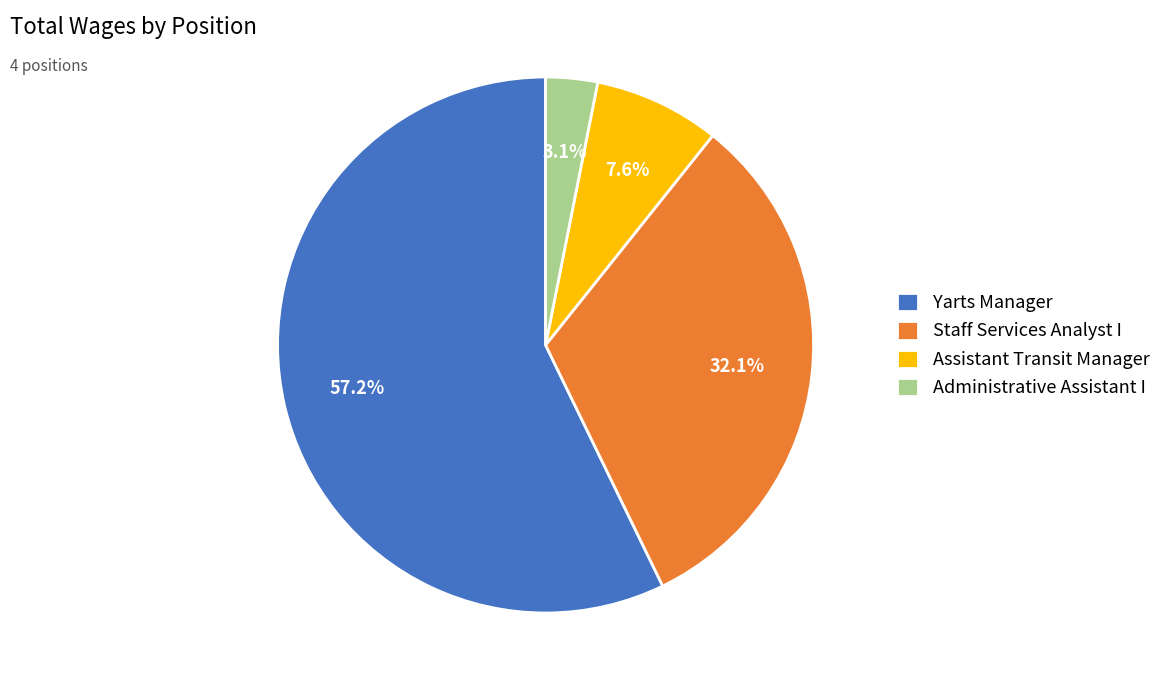

Which has a higher value, Administrative Assistant I or Yarts Manager?

Yarts Manager